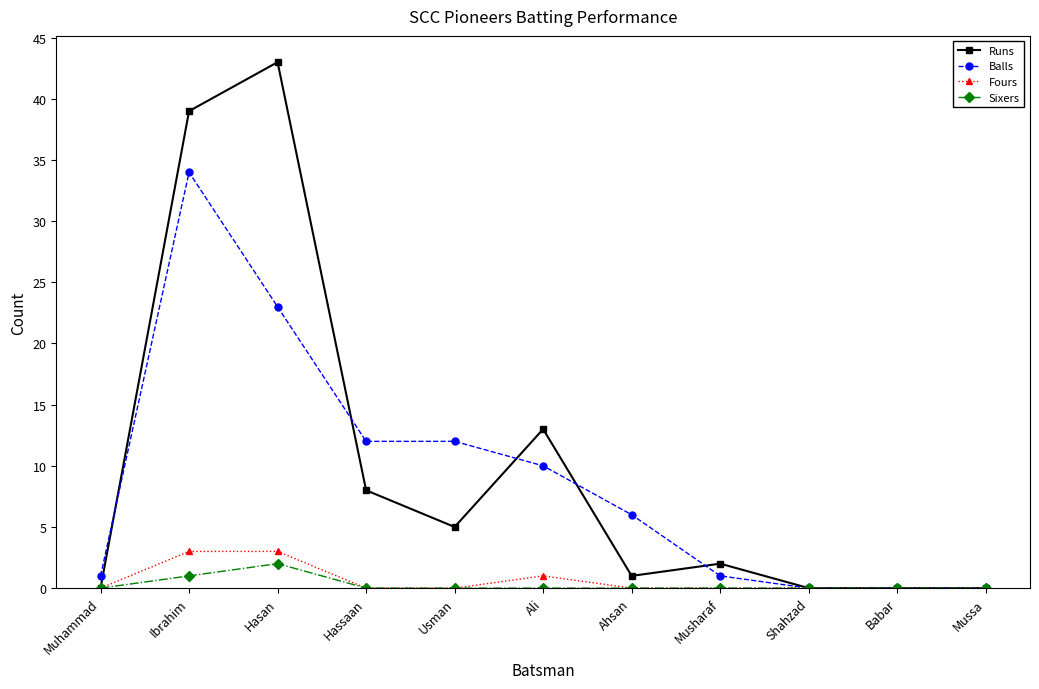

What is the label of the 10th point from the left?

Babar